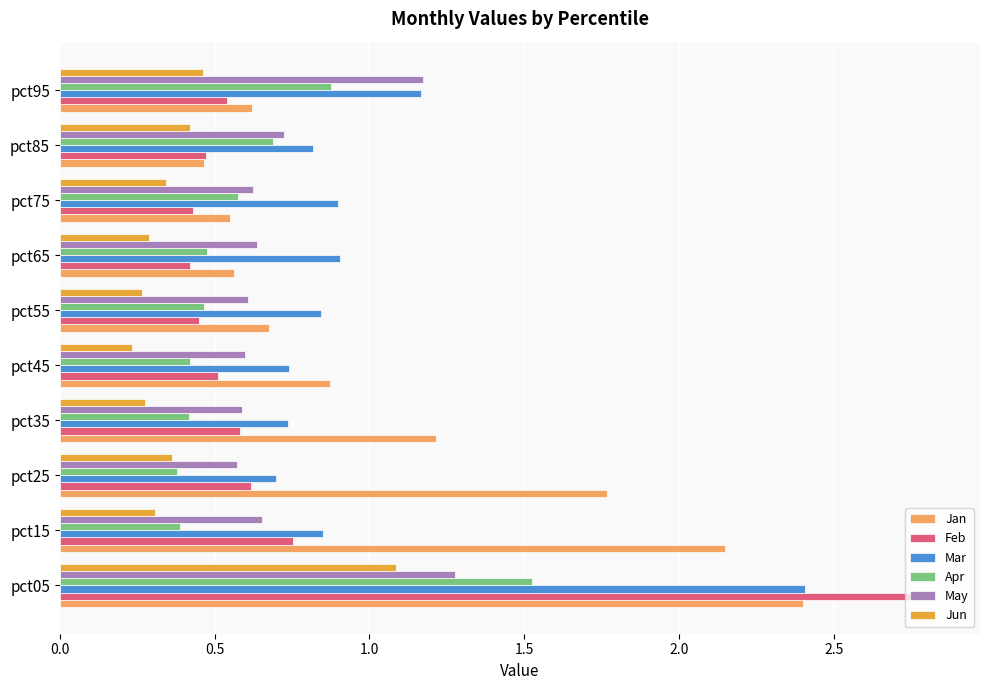

What is the total value across all series at pct25?

4.4